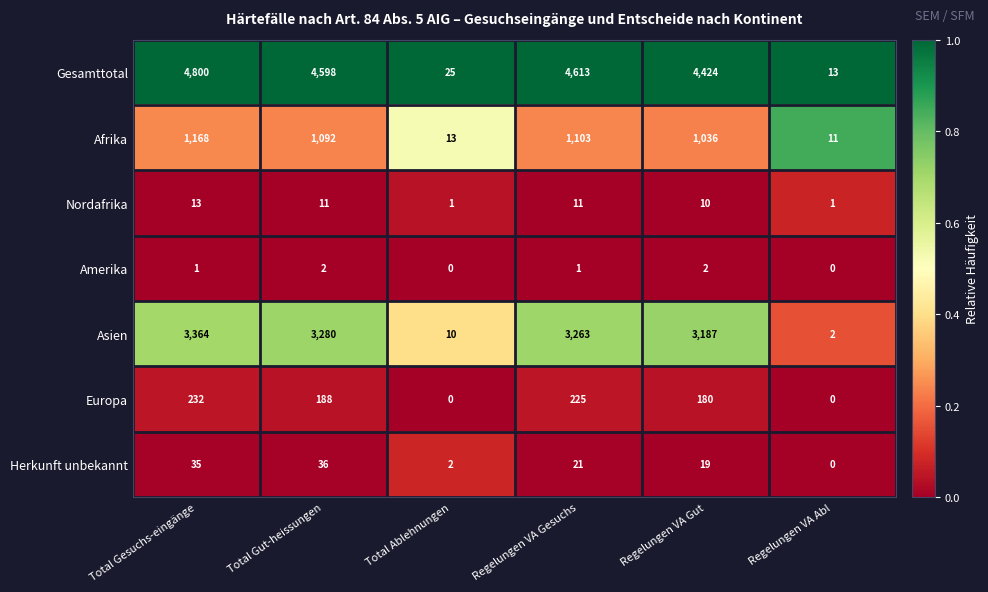

Rank the series by their maximum value, from highest to lowest.

Gesamttotal, Asien, Afrika, Europa, Herkunft unbekannt, Nordafrika, Amerika